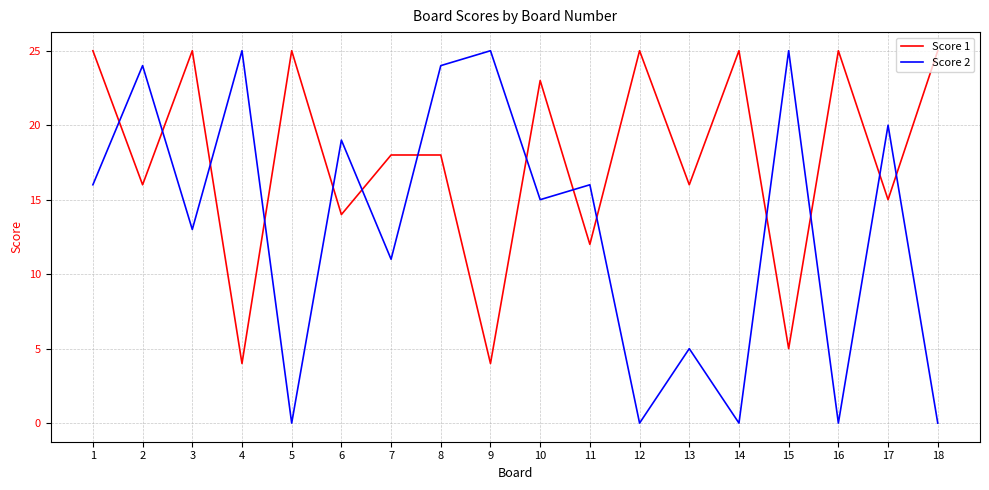

What is the sum of all Score 1 values?

320